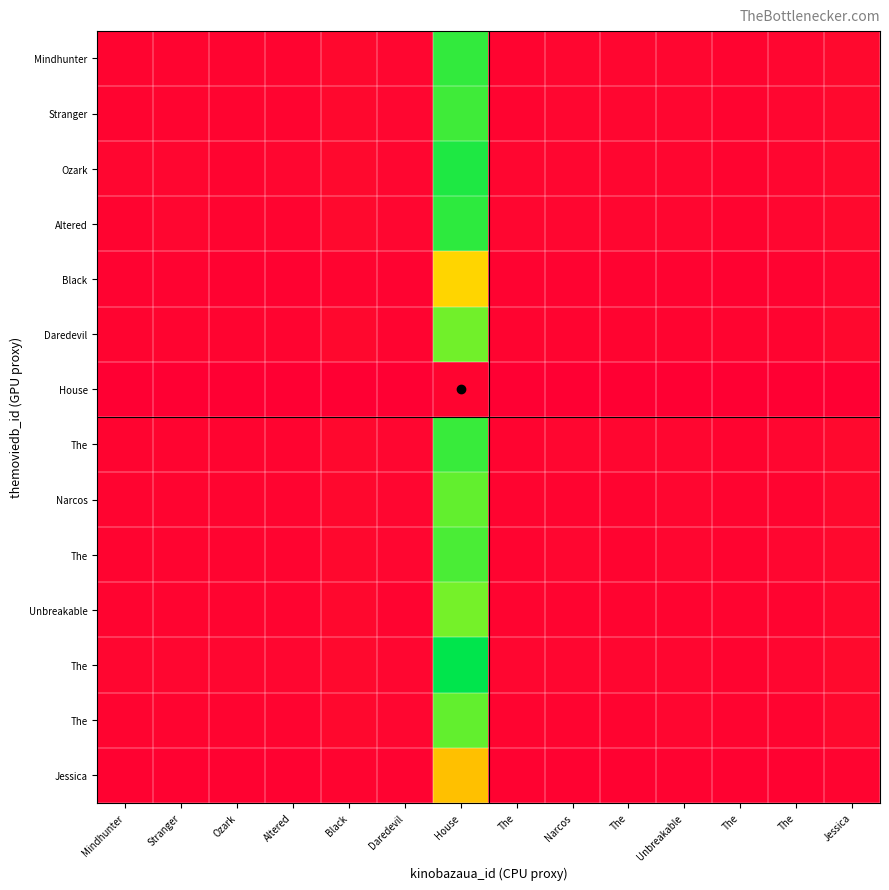

Which label corresponds to the smallest value in the chart?

The